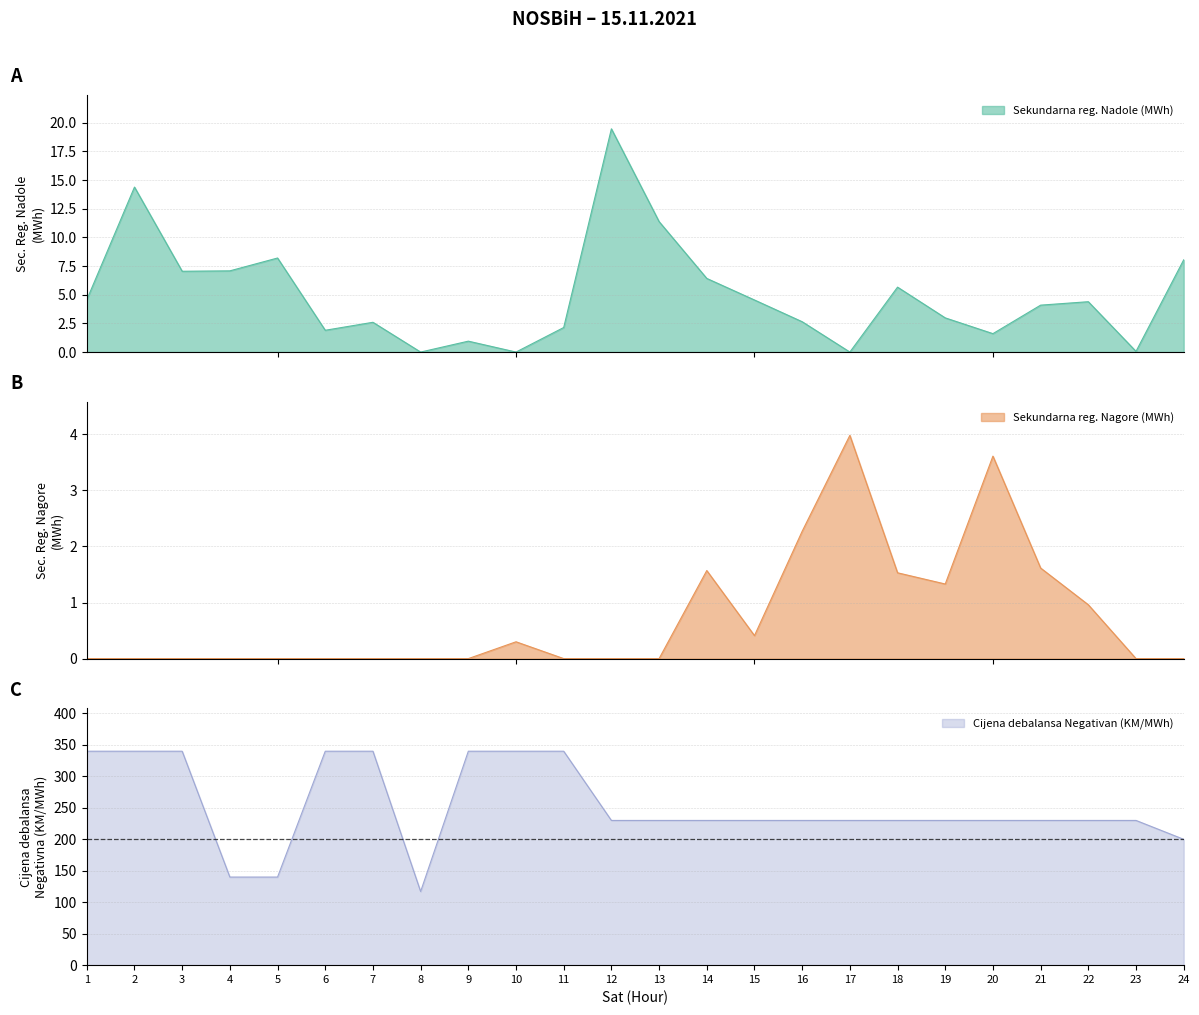

What is the sum of the Sekundarna reg. Nagore (MWh) values at 3 and 14?

1.6